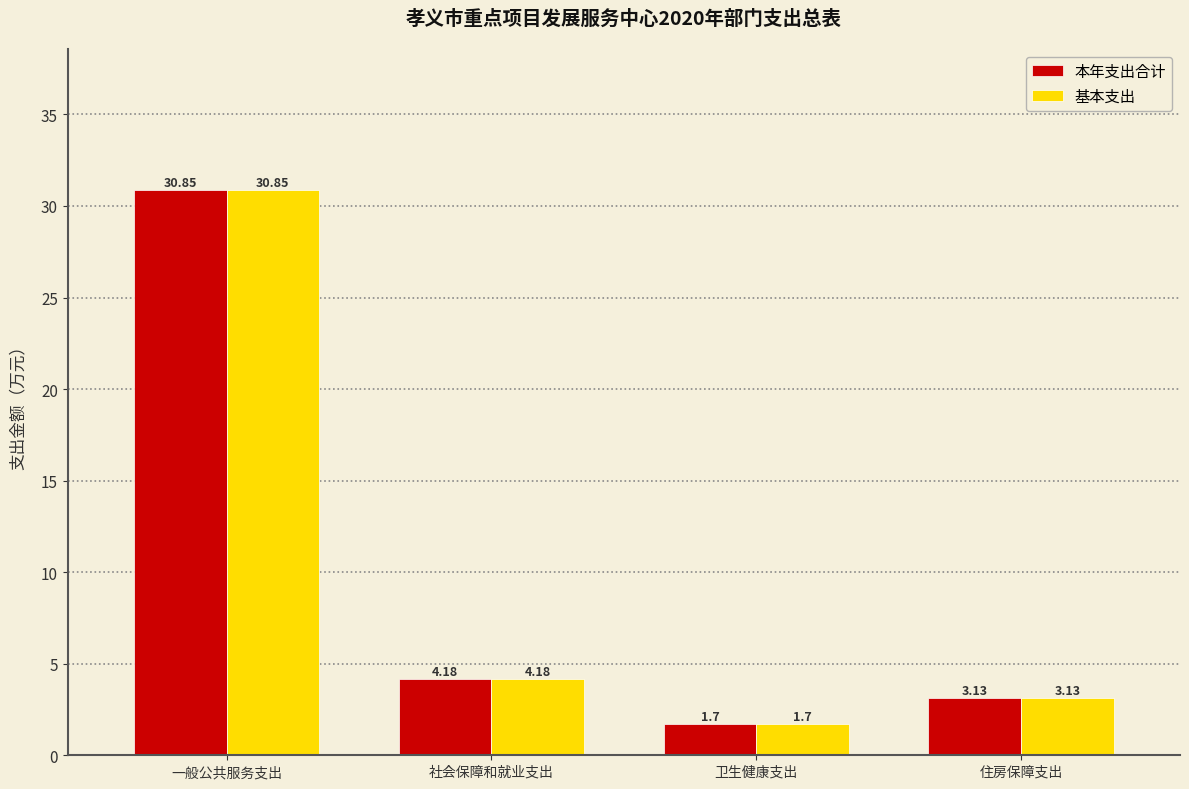

Rank the categories by 本年支出合计 value from highest to lowest.

一般公共服务支出, 社会保障和就业支出, 住房保障支出, 卫生健康支出